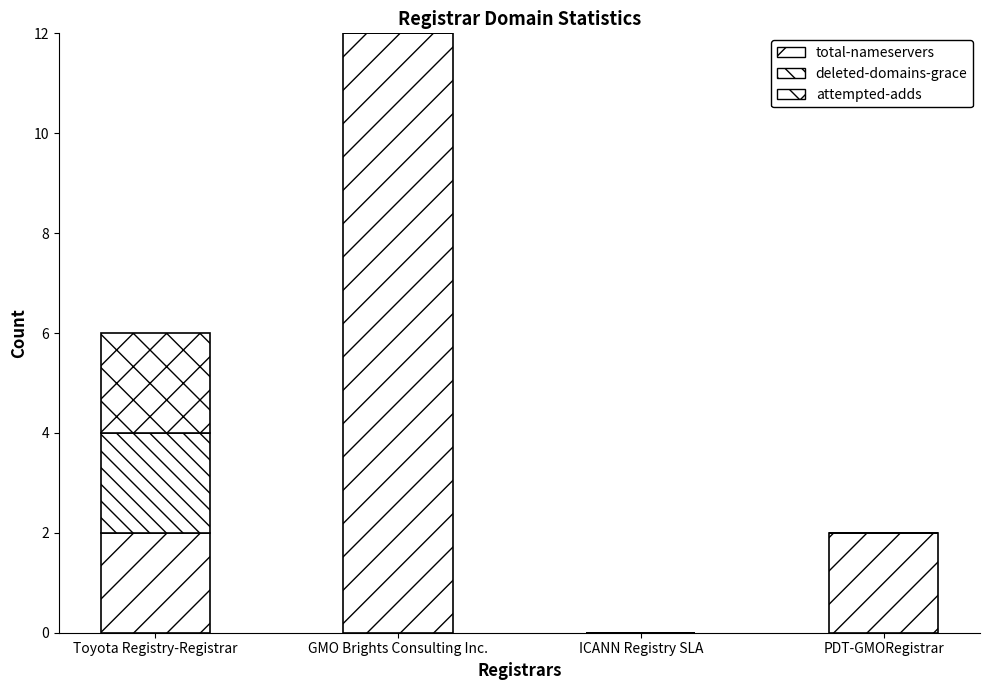

Are the bars horizontal?

No